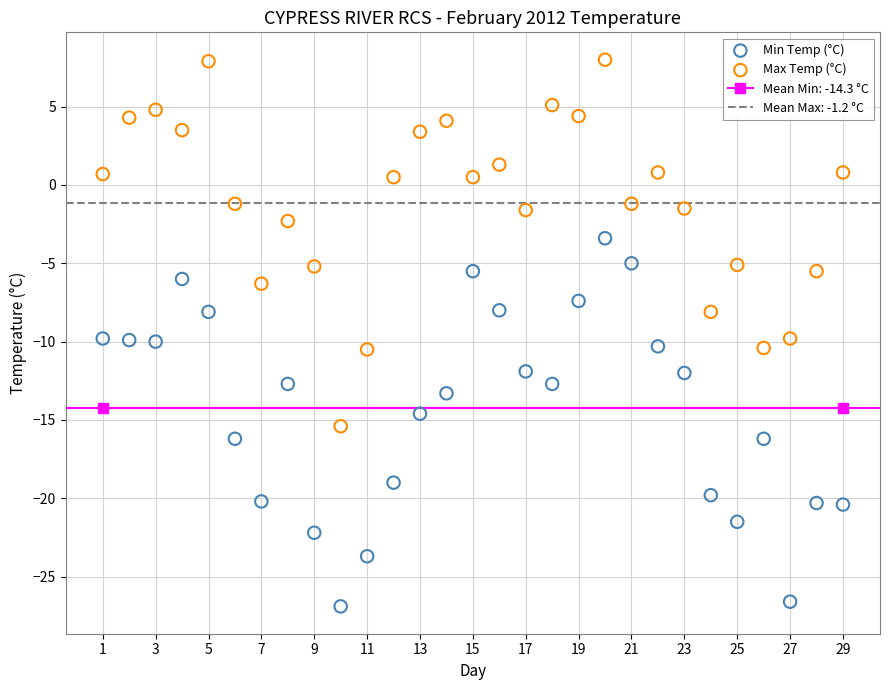

Which series contains the highest Y value?

Max Temp (°C)